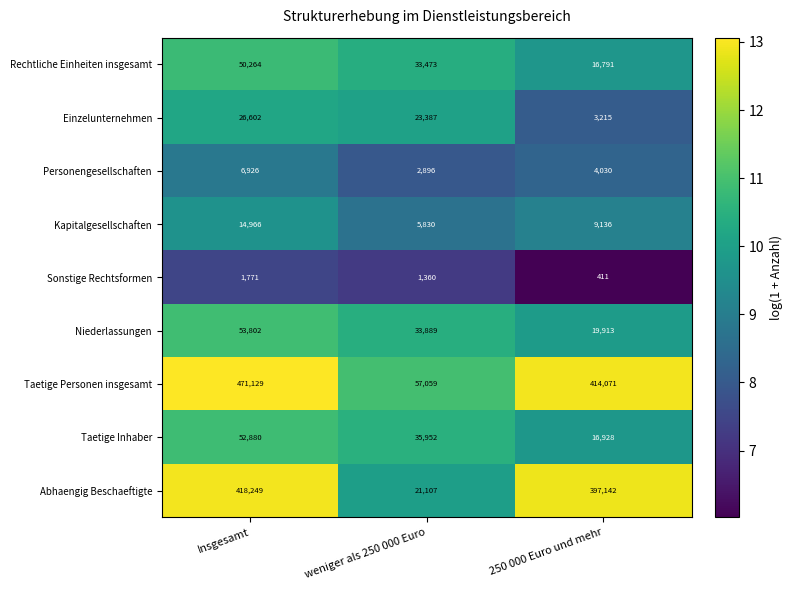

What is the difference between the maximum and minimum values in the Kapitalgesellschaften series?

9136